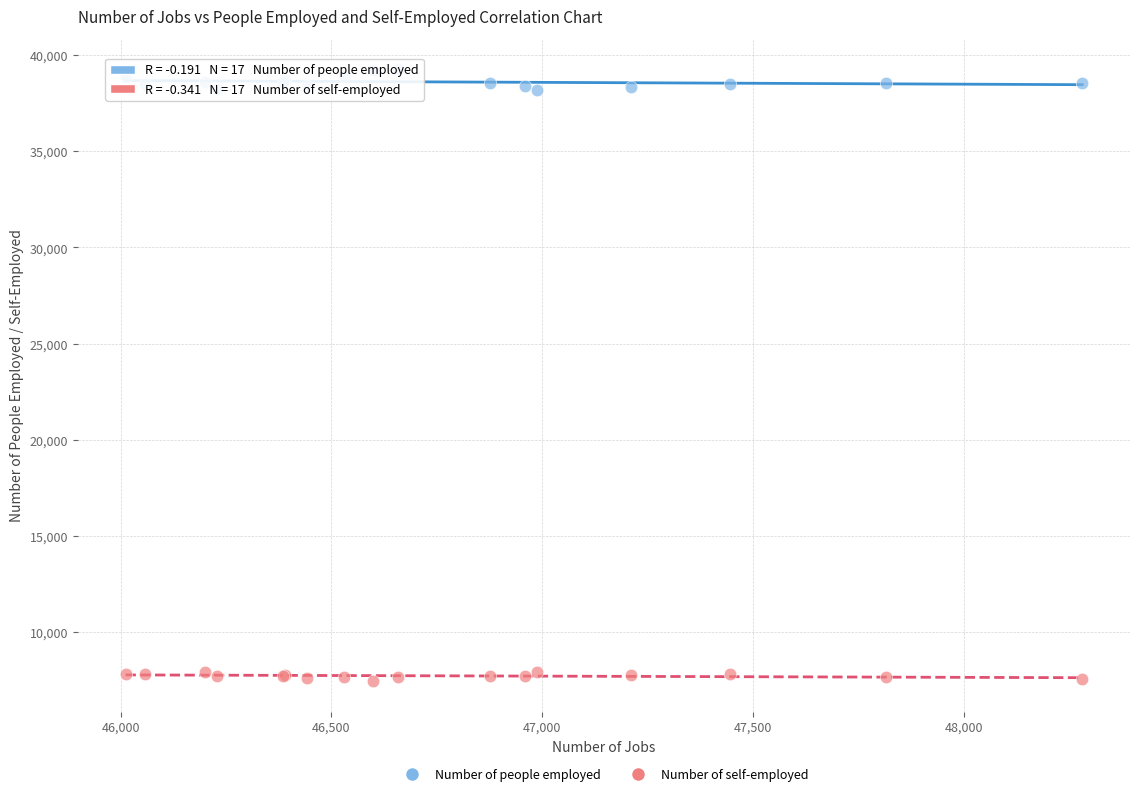

Which series has the widest spread of Y values?

Number of people employed